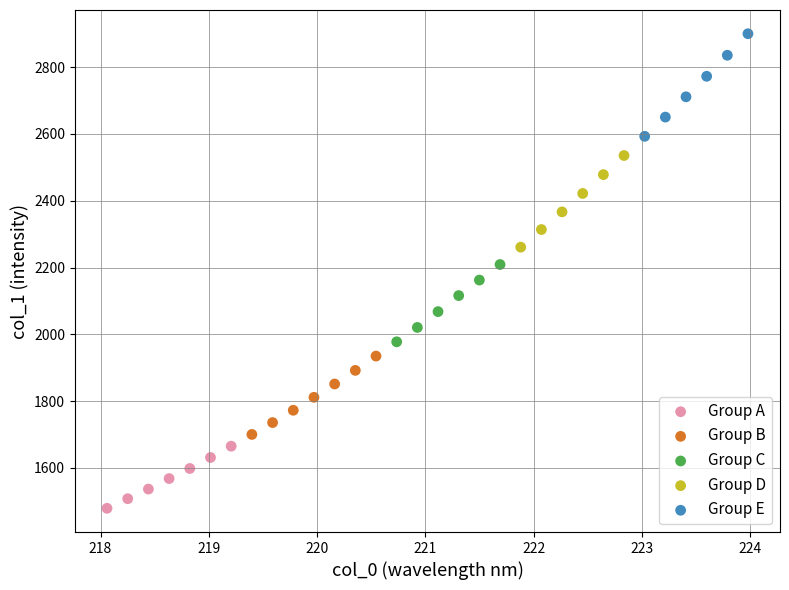

What are all the series names shown in the legend?

Group A, Group B, Group C, Group D, Group E